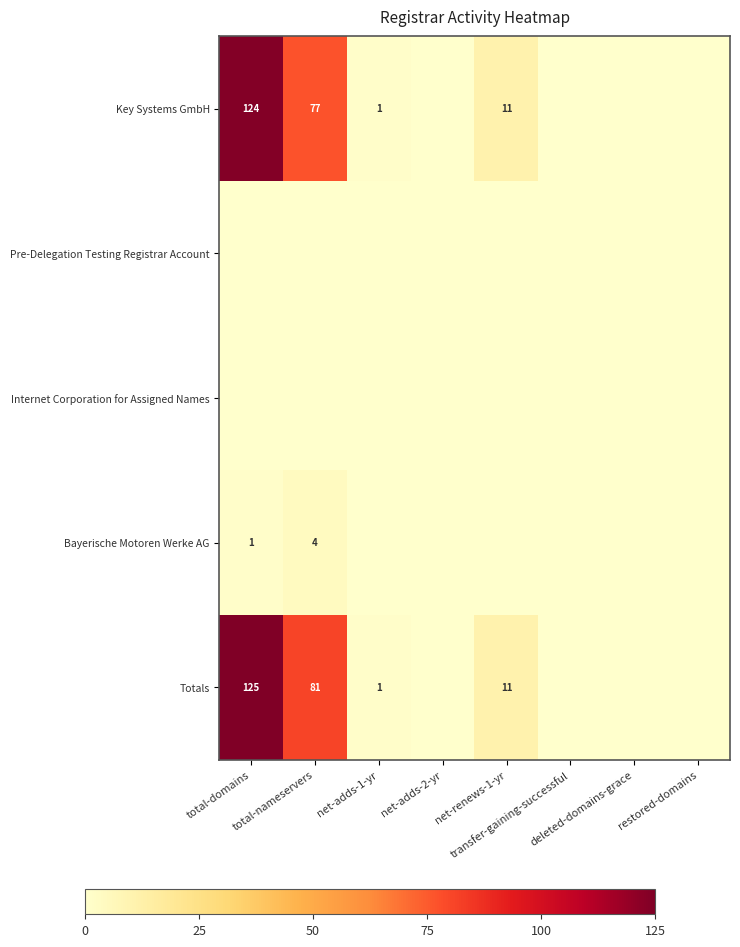

How many distinct data groups are displayed?

5